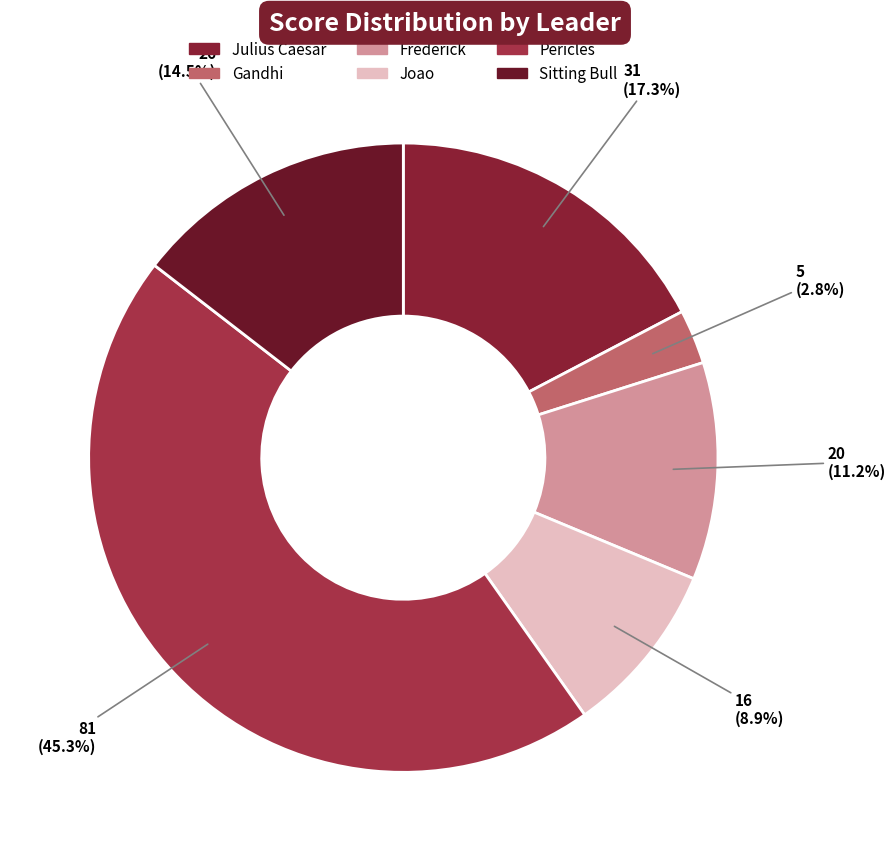

How many segments does this pie chart have?

6